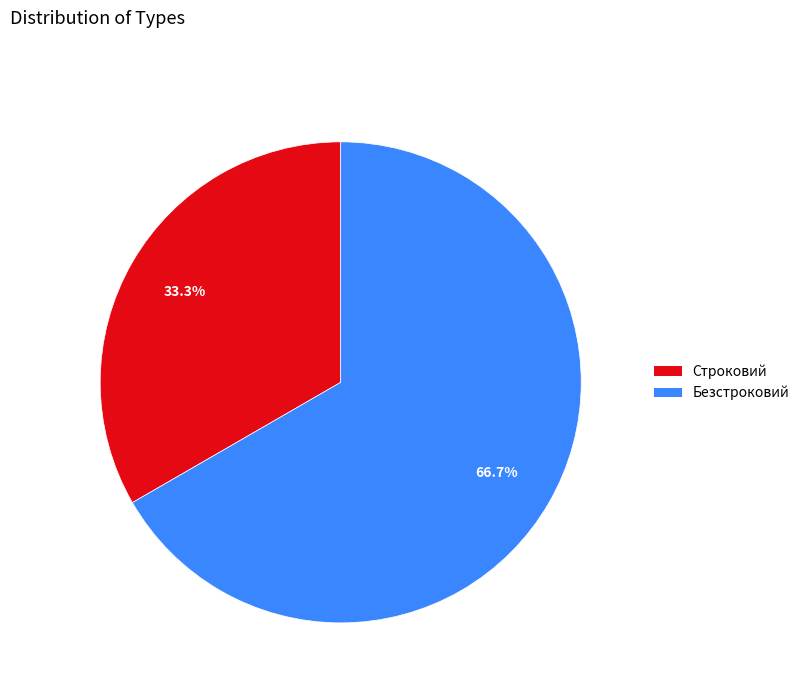

Approximately how many times larger is the value at Строковий compared to Безстроковий?

0.5